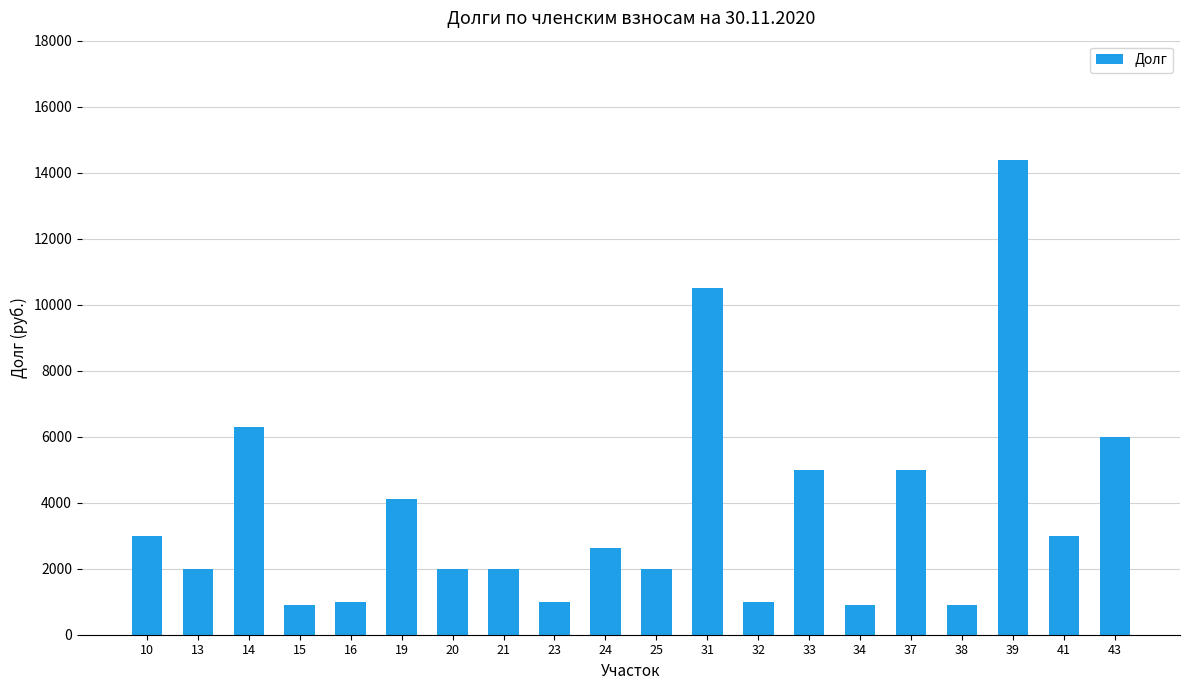

True or false: the data shows 1265.1 at 10.

False